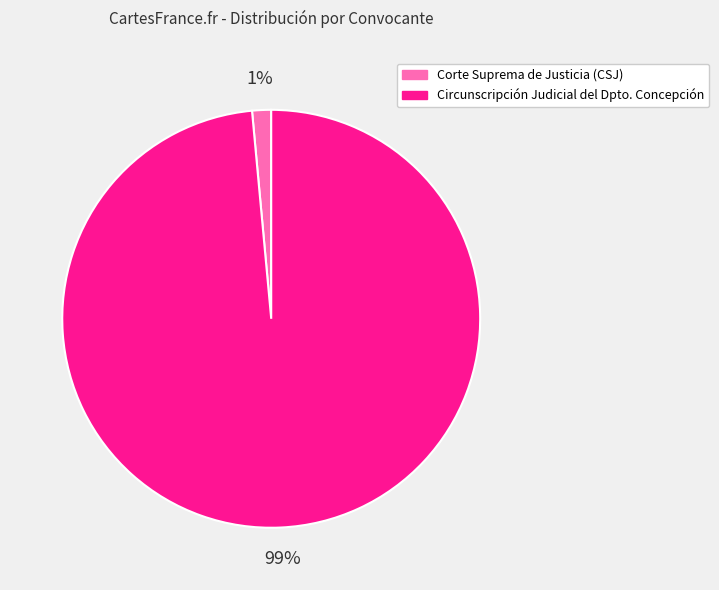

Between Circunscripción Judicial del Dpto. Concepción and Corte Suprema de Justicia (CSJ), which is larger?

Circunscripción Judicial del Dpto. Concepción